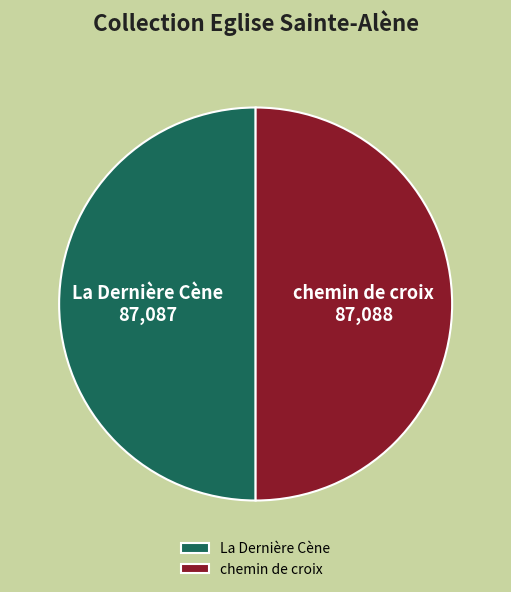

How many slices are in this pie chart?

2